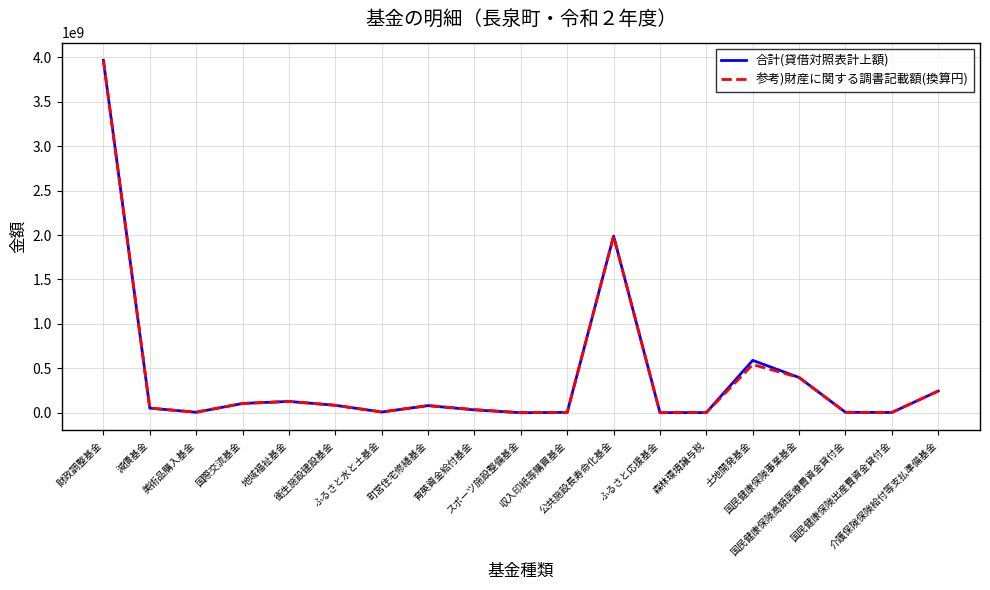

How many series are shown in this chart?

2